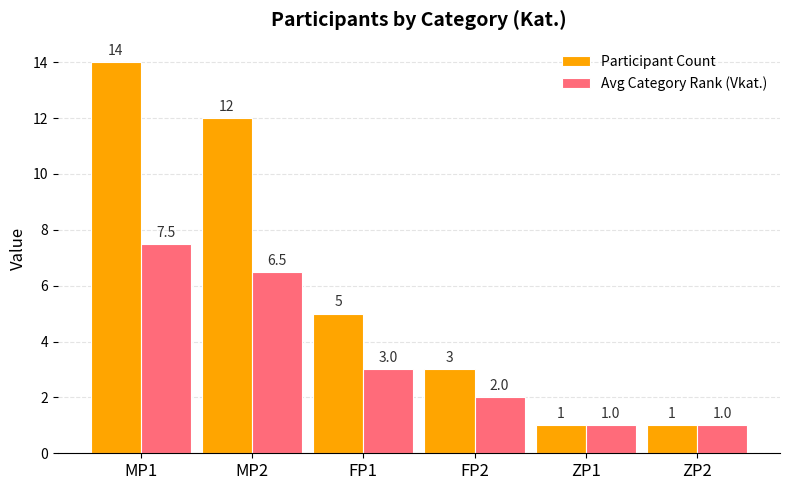

At which label does Avg Category Rank (Vkat.) reach its peak?

MP1